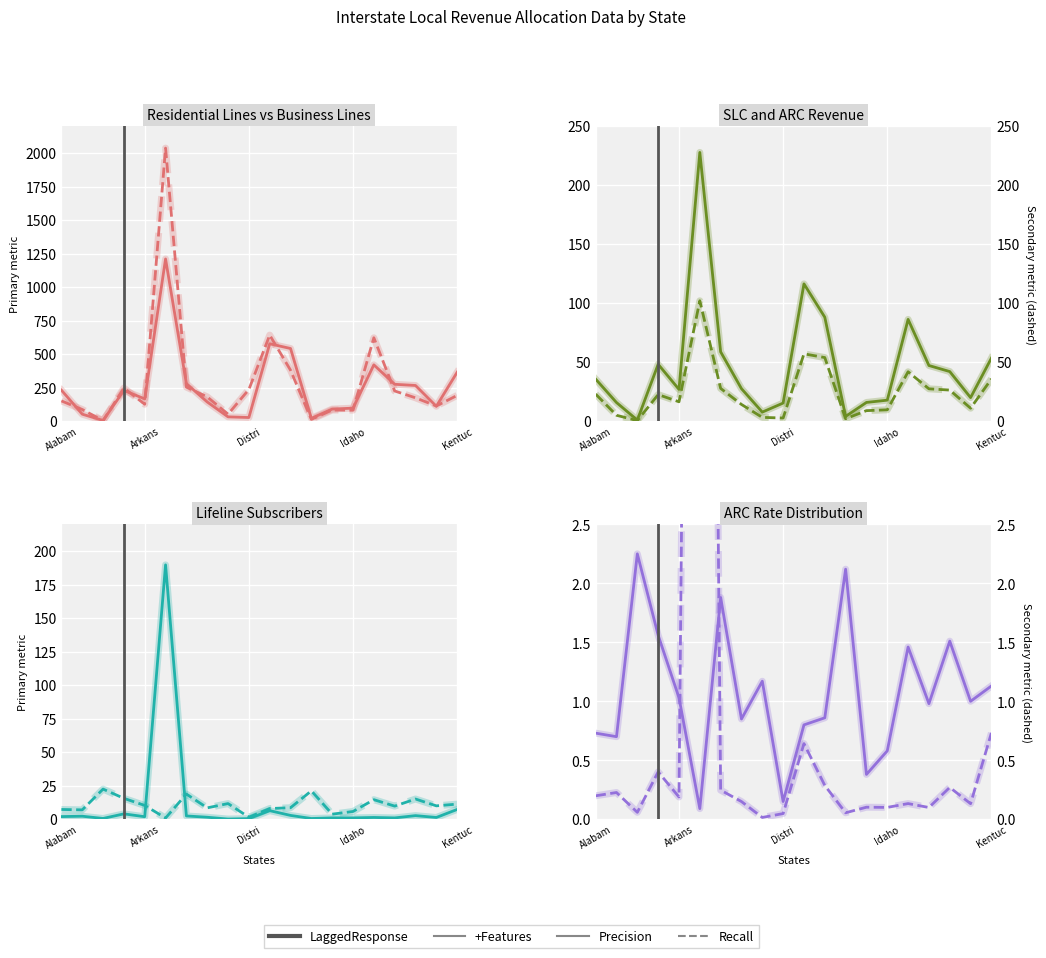

At which label does ILEC Lifeline Subscribers reach its minimum?

Delaware